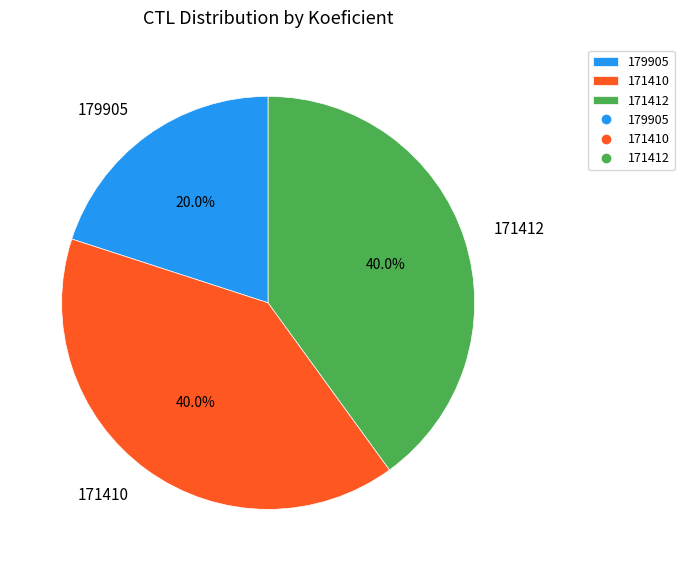

How many segments does this pie chart have?

3